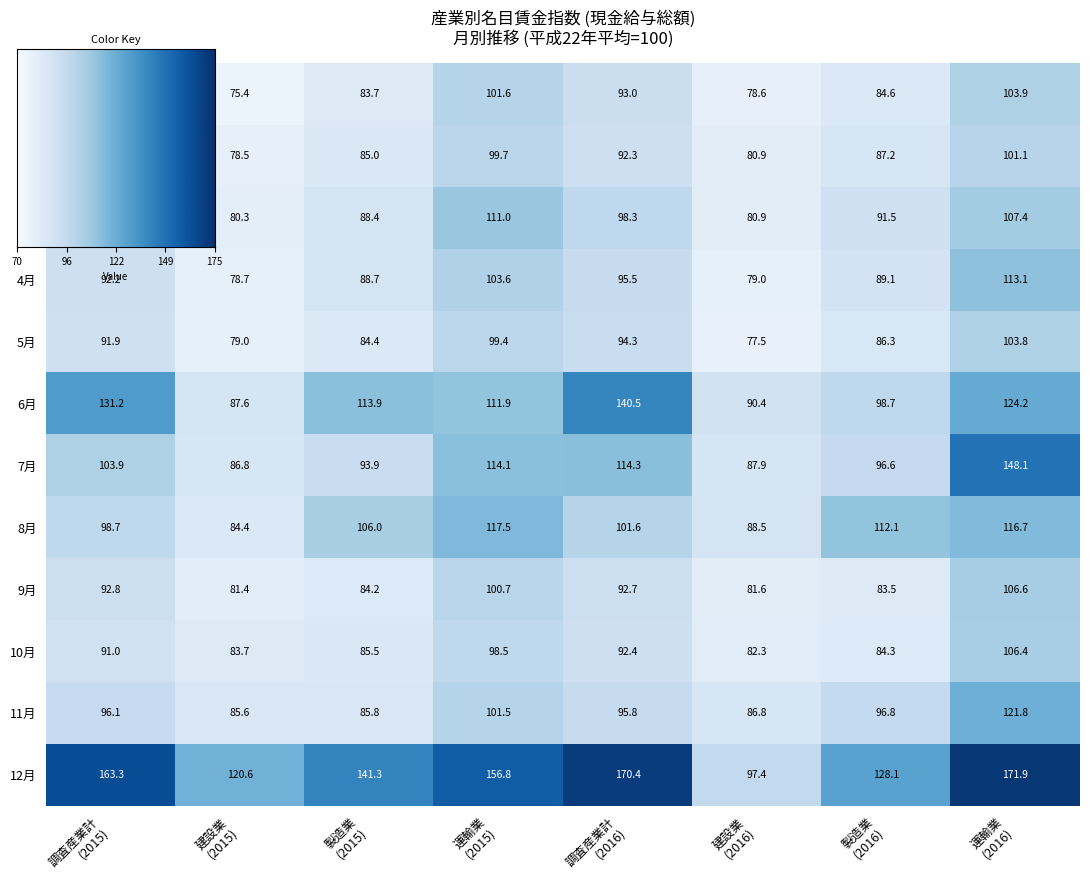

How many data points does each series have?

8